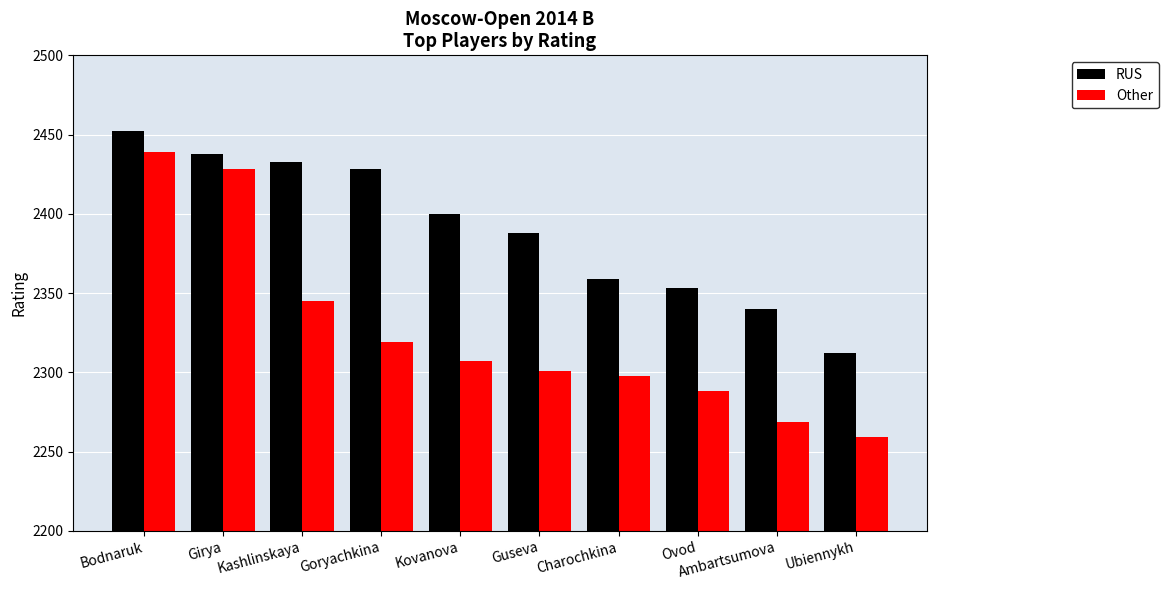

What is the difference between the second highest and minimum values in the Other series?

169